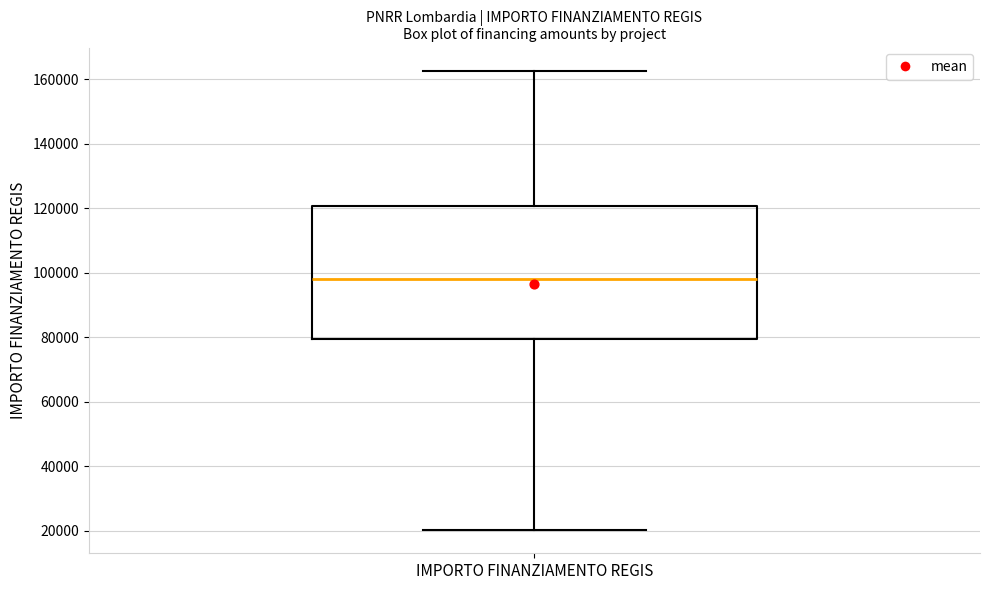

Transcribe this box plot: give where the median line is, the range the box spans, and where the two whiskers end, as read against the y-axis. The values are not printed on the chart, so give them approximately, as read against the axis.

median 98000, box 80000 to 120000, whiskers 20000 to 162000